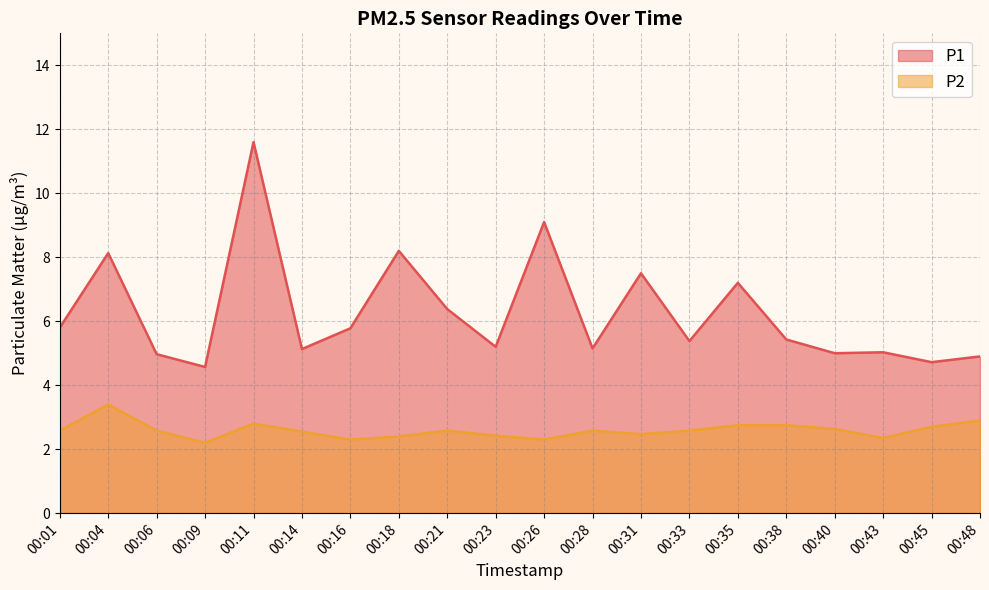

What is the difference between the highest and lowest values at 00:33?

2.8